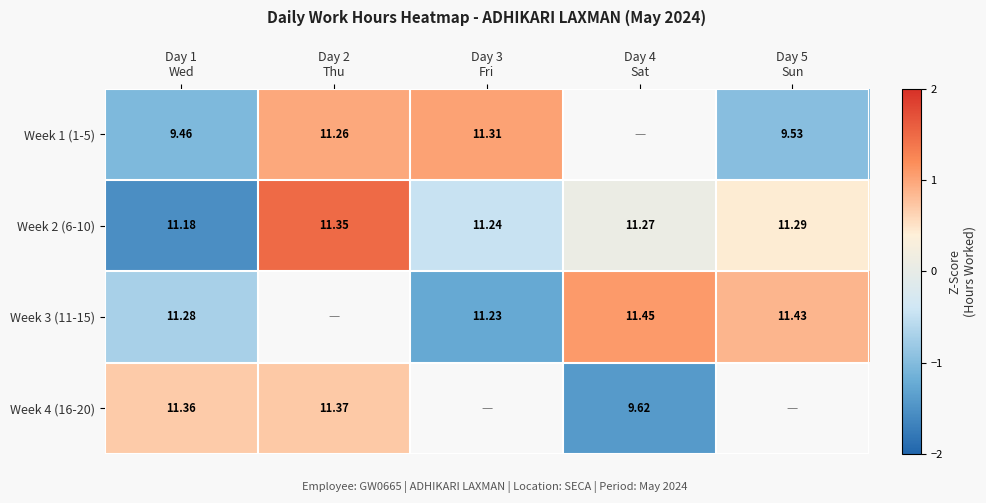

Which label corresponds to the largest value in the chart?

Day 2
Thu